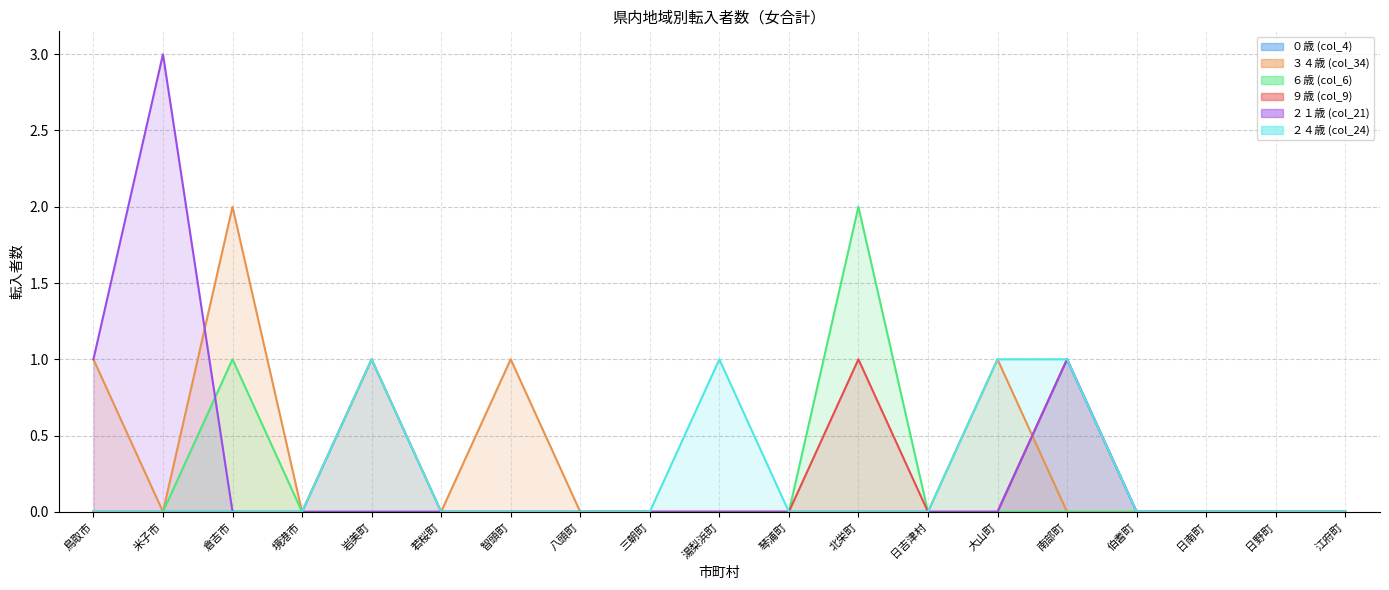

The ３４歳 (col_34) series shows 0 at 日野町. True or false?

True